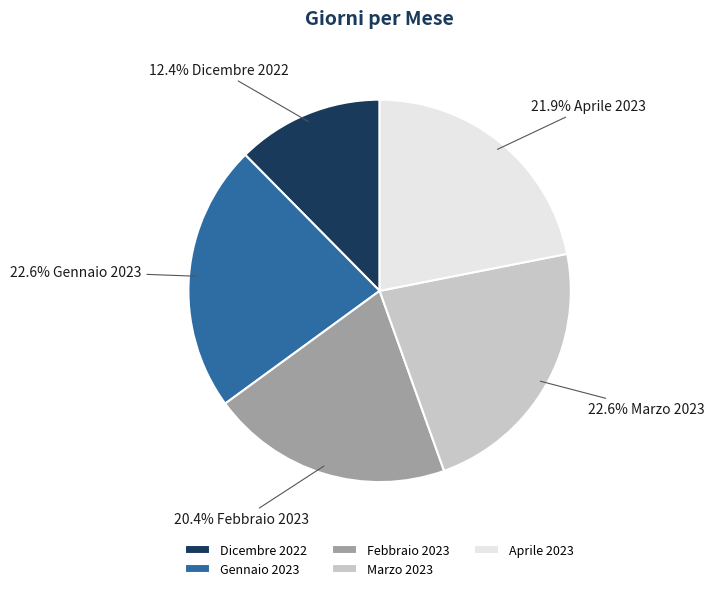

Is Gennaio 2023 the majority of the pie?

No